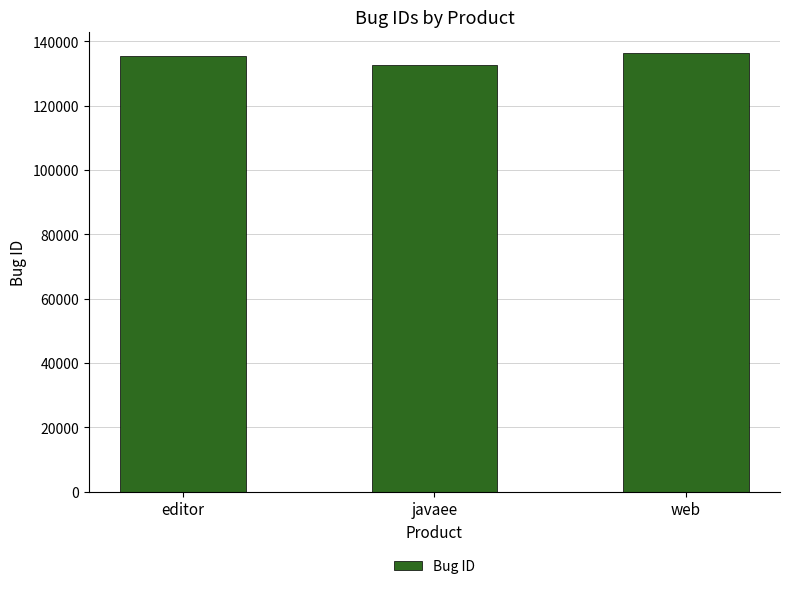

What is the minimum value shown in the chart?

132772